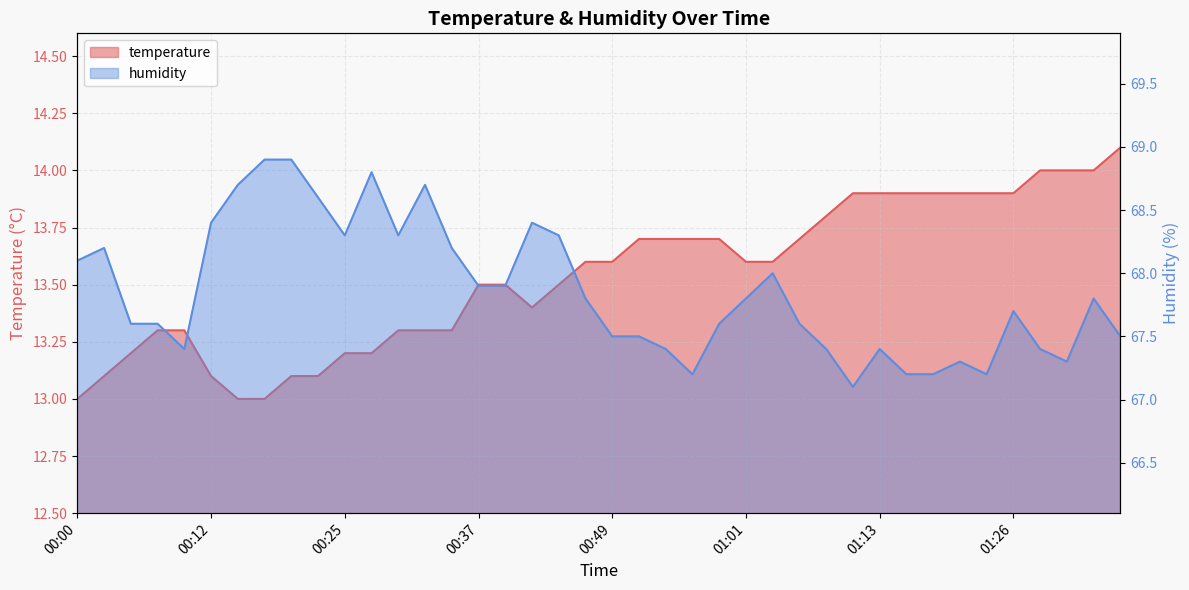

List the series in order of their peak value, highest first.

humidity, temperature